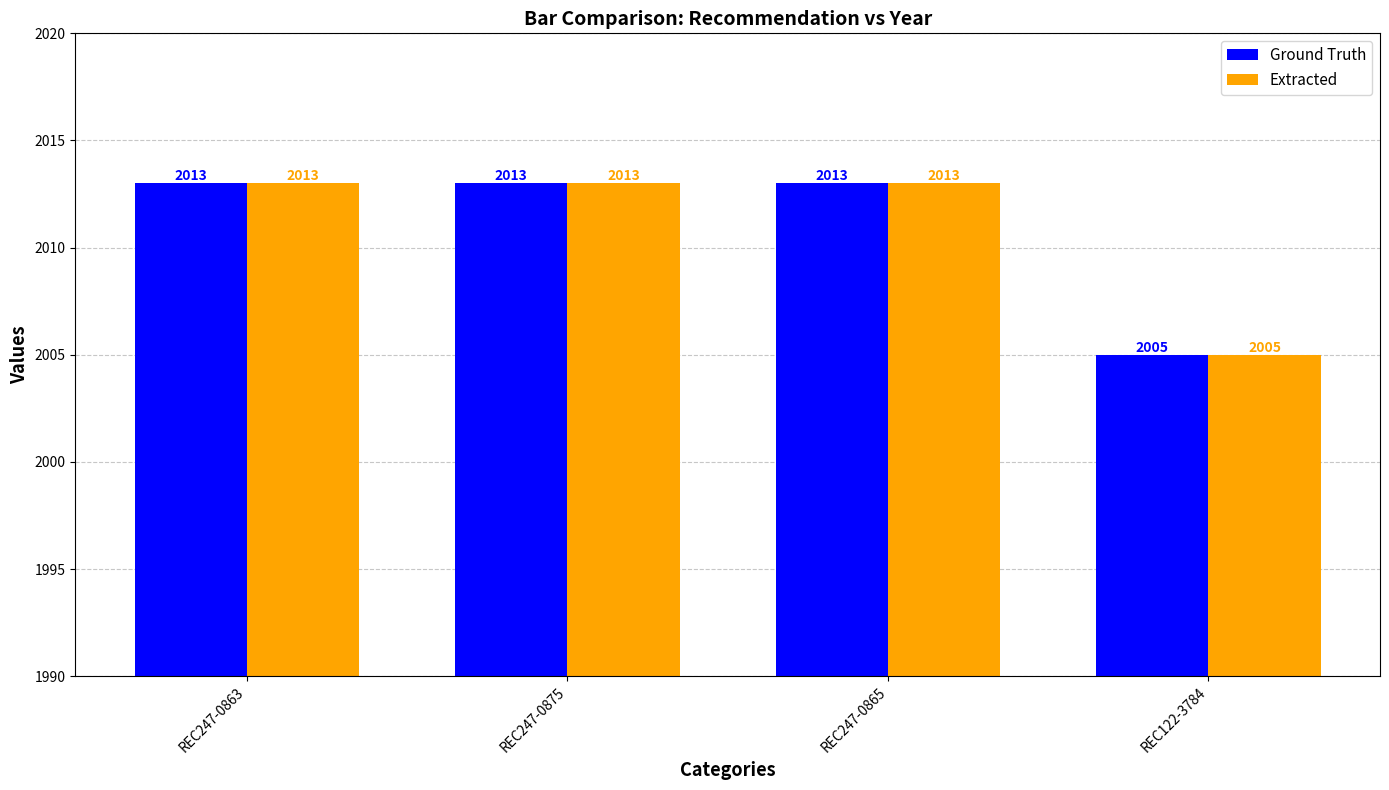

How many groups of bars are there?

4